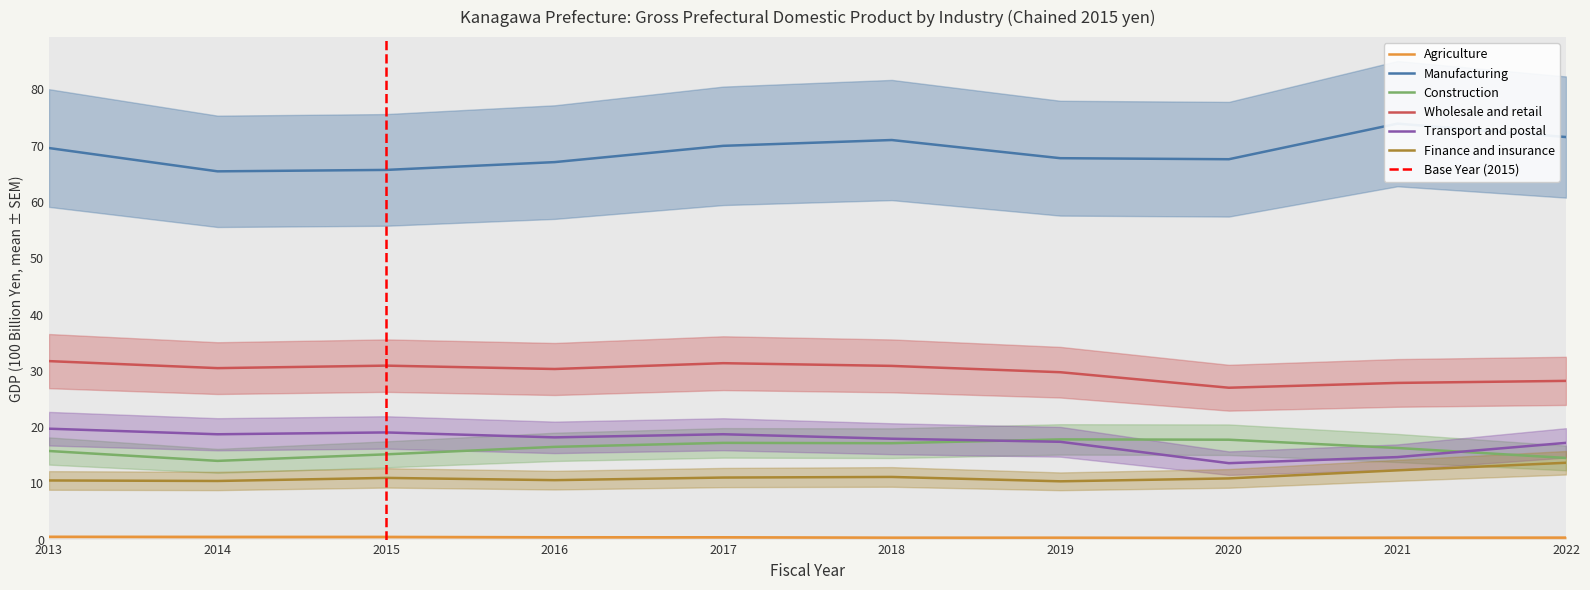

The Transport and postal series shows 7.2 at 2019. True or false?

False